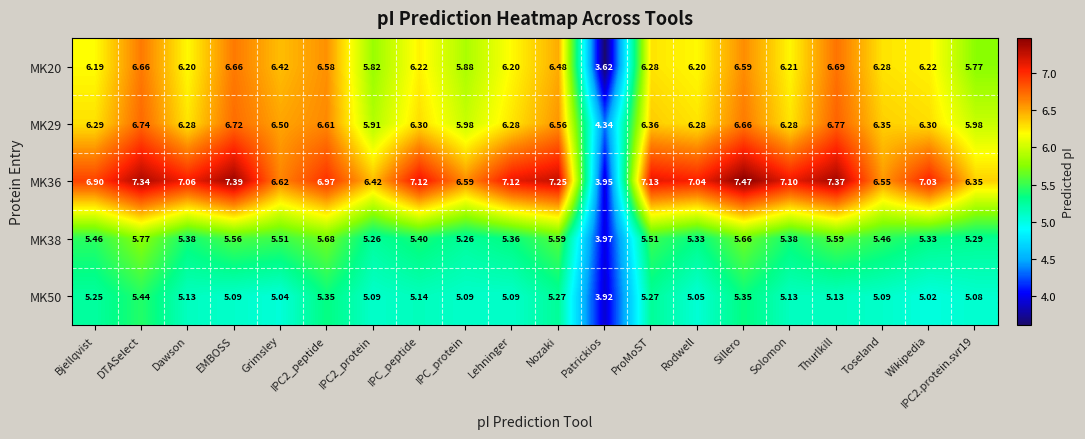

Is the value of MK50 at ProMoST greater than the value of MK36 at Toseland?

No